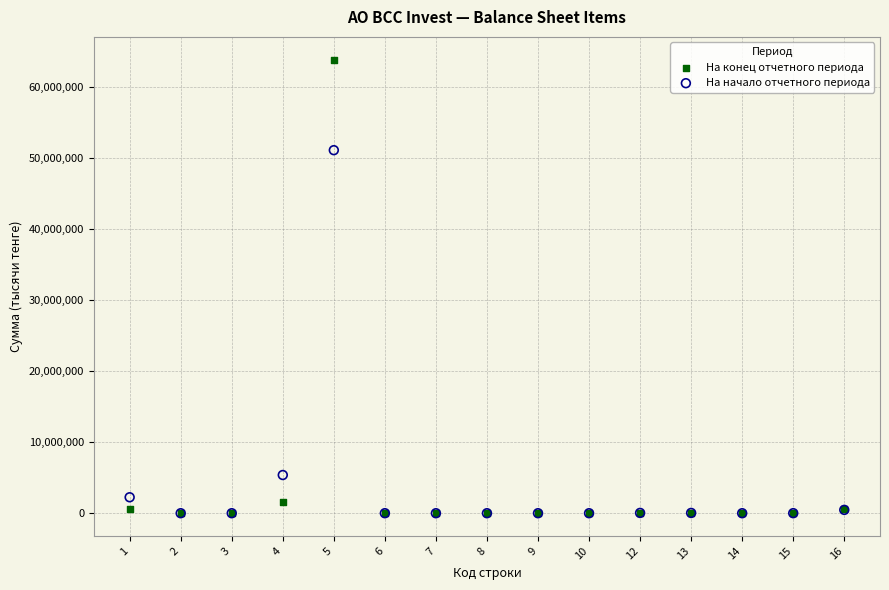

In the На конец отчетного периода series, what Y value is closest to 31933757?

1639724